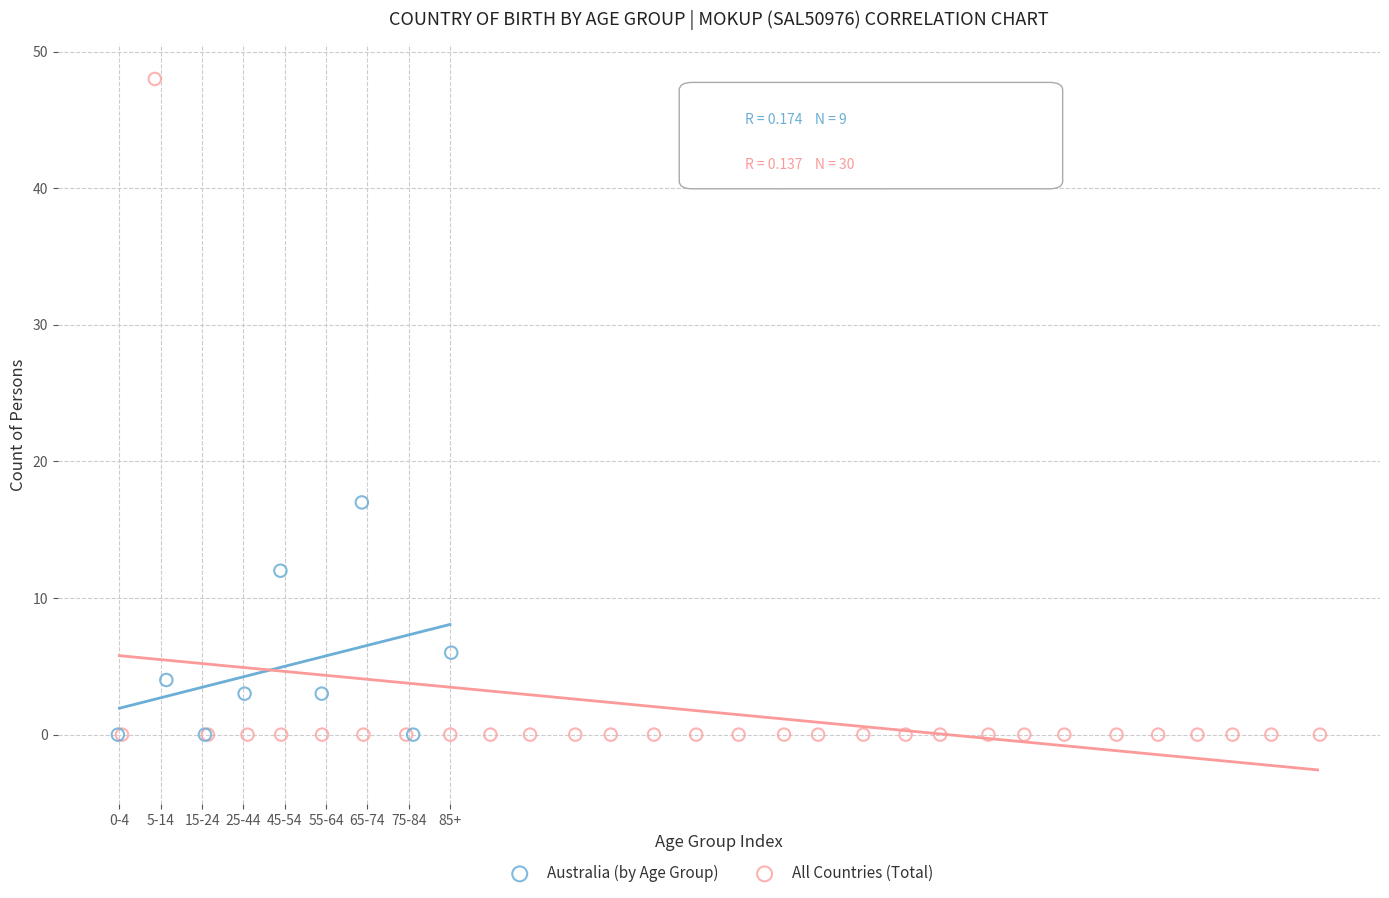

What are all the series names shown in the legend?

Australia (by Age Group), All Countries (Total)